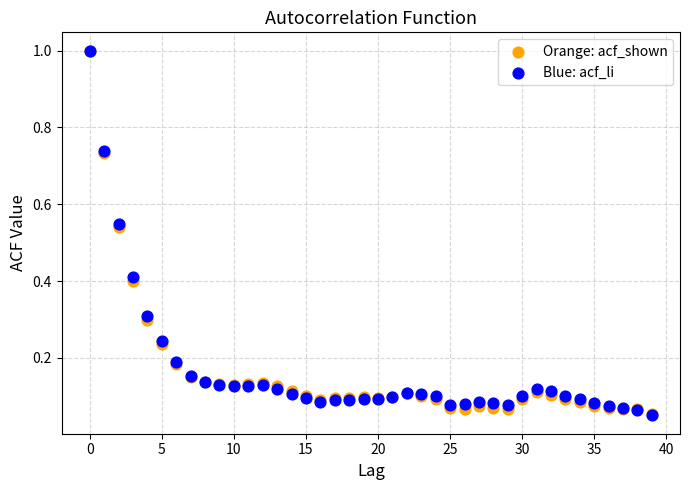

What are all the series names shown in the legend?

Orange: acf_shown, Blue: acf_li